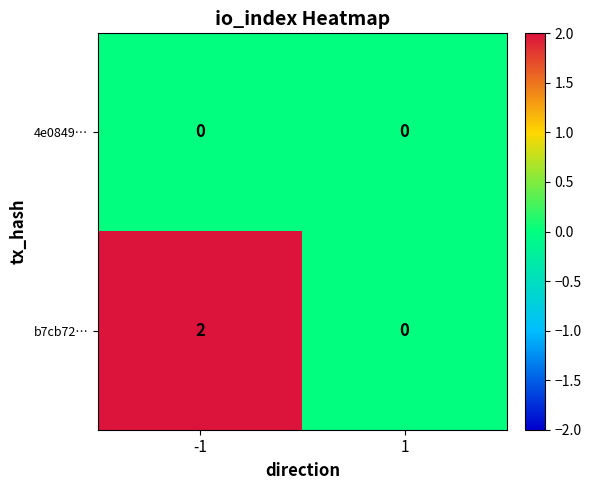

Is it true that b7cb72… equals 2 at -1?

True